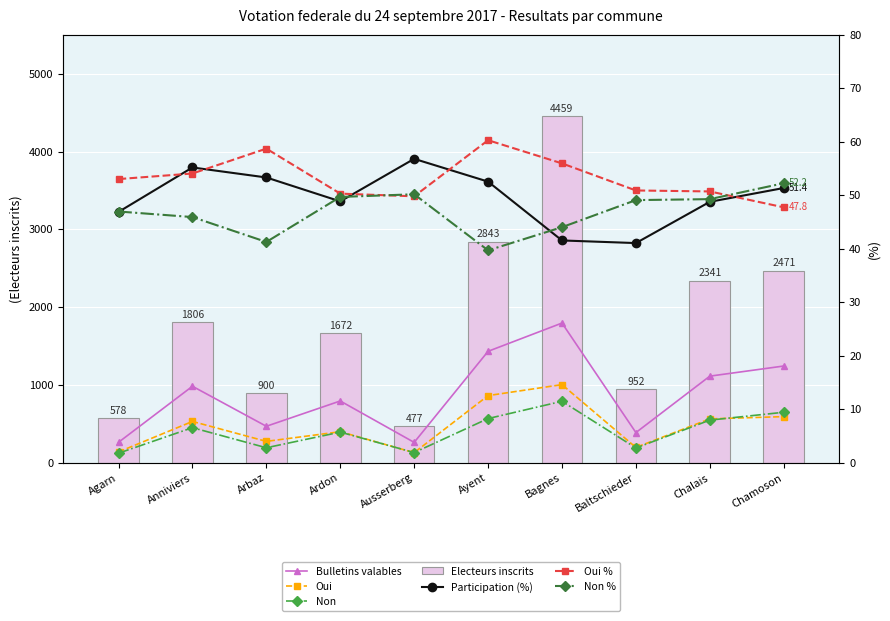

What is the sum of all Non values?

4047